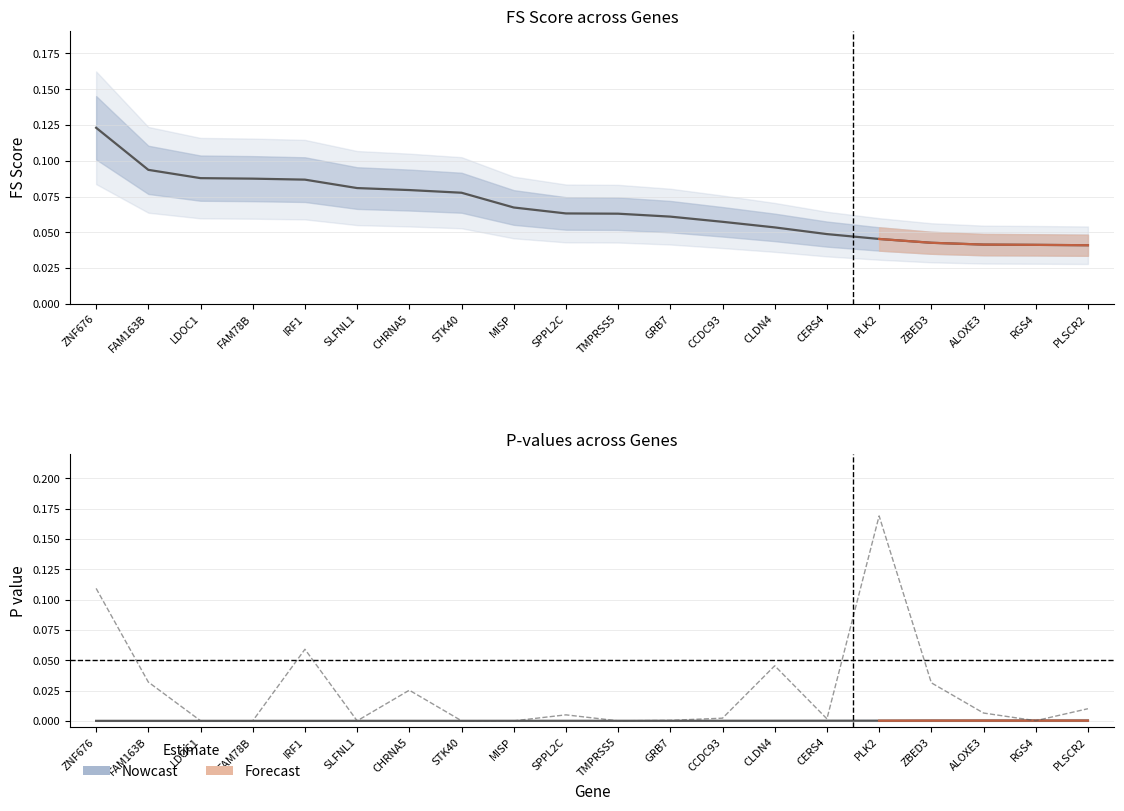

Reading left to right, list all the values displayed in this chart.

FS: ZNF676=0.1	FAM163B=0.1	LDOC1=0.1	FAM78B=0.1	IRF1=0.1	SLFNL1=0.1	CHRNA5=0.1	STK40=0.1	MISP=0.1	SPPL2C=0.1	TMPRSS5=0.1	GRB7=0.1	CCDC93=0.1	CLDN4=0.1	CERS4=0.0	PLK2=0.0	ZBED3=0.0	ALOXE3=0.0	RGS4=0.0	PLSCR2=0.0
Empirical P value: ZNF676=0.0	FAM163B=0.0	LDOC1=0.0	FAM78B=0.0	IRF1=0.0	SLFNL1=0.0	CHRNA5=0.0	STK40=0.0	MISP=0.0	SPPL2C=0.0	TMPRSS5=0.0	GRB7=0.0	CCDC93=0.0	CLDN4=0.0	CERS4=0.0	PLK2=0.0	ZBED3=0.0	ALOXE3=0.0	RGS4=0.0	PLSCR2=0.0
T-test P value: ZNF676=0.1	FAM163B=0.0	LDOC1=0.0	FAM78B=0.0	IRF1=0.1	SLFNL1=0.0	CHRNA5=0.0	STK40=0.0	MISP=0.0	SPPL2C=0.0	TMPRSS5=0.0	GRB7=0.0	CCDC93=0.0	CLDN4=0.0	CERS4=0.0	PLK2=0.2	ZBED3=0.0	ALOXE3=0.0	RGS4=0.0	PLSCR2=0.0